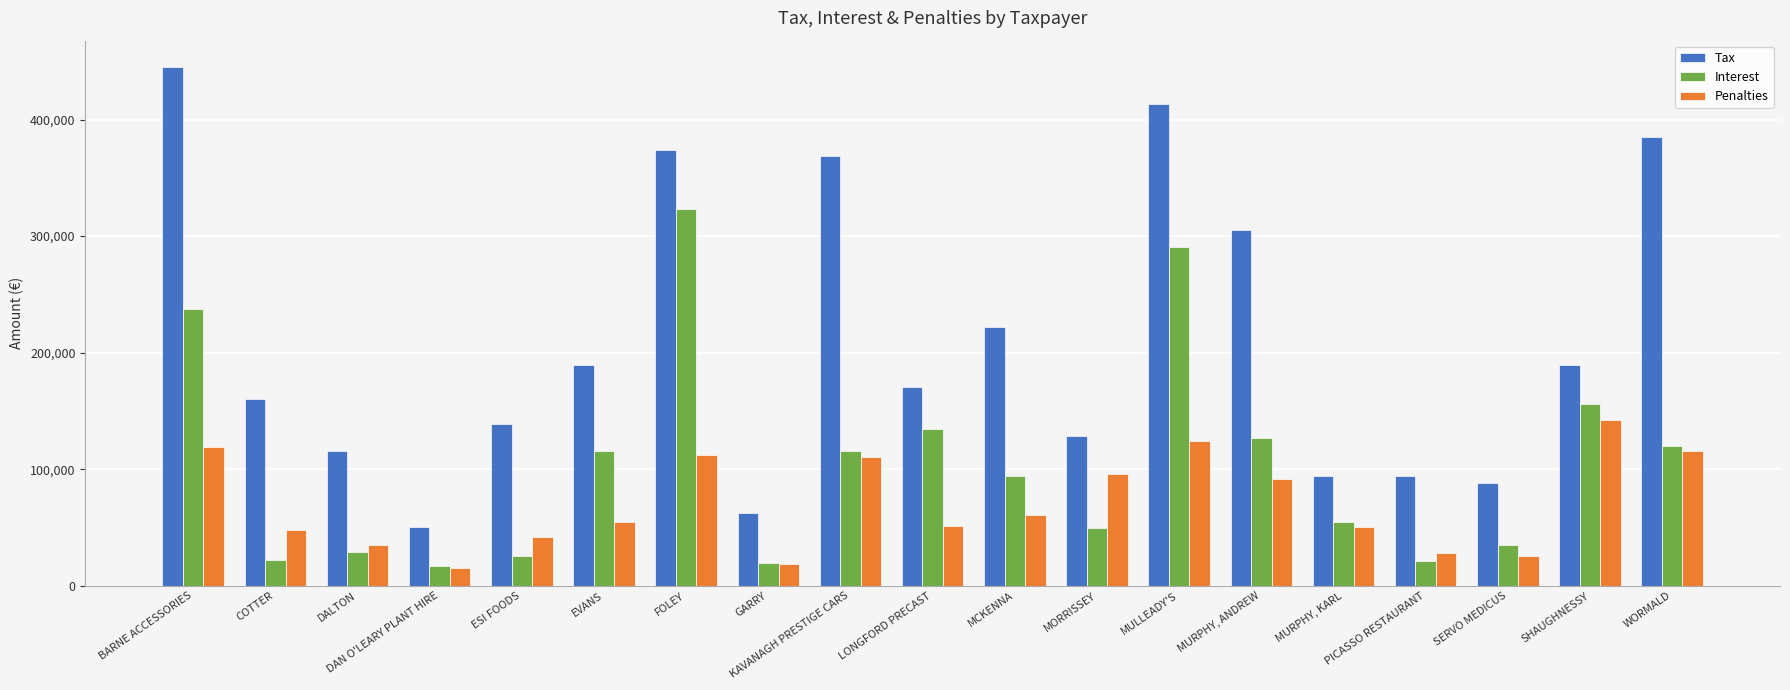

Are the bars horizontal?

No